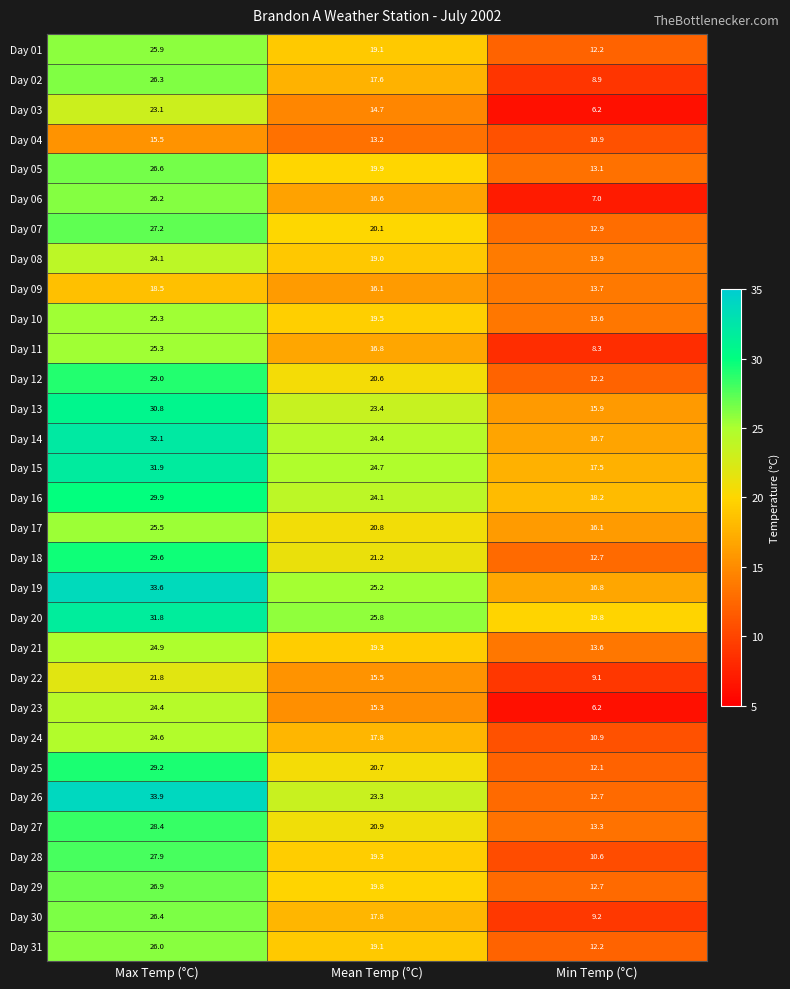

Which label corresponds to the smallest value in the chart?

Min Temp (°C)